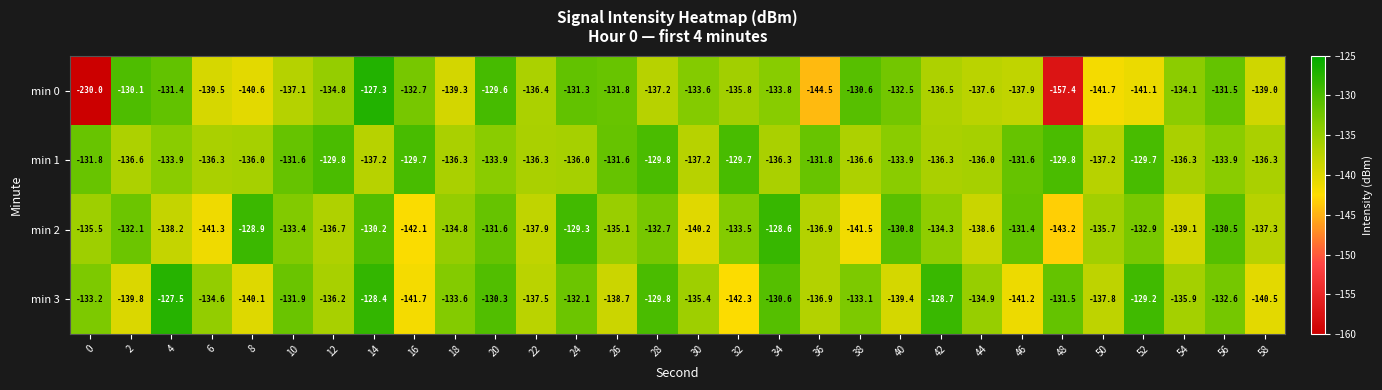

What is the spread (max minus min) of values at 0?

98.2